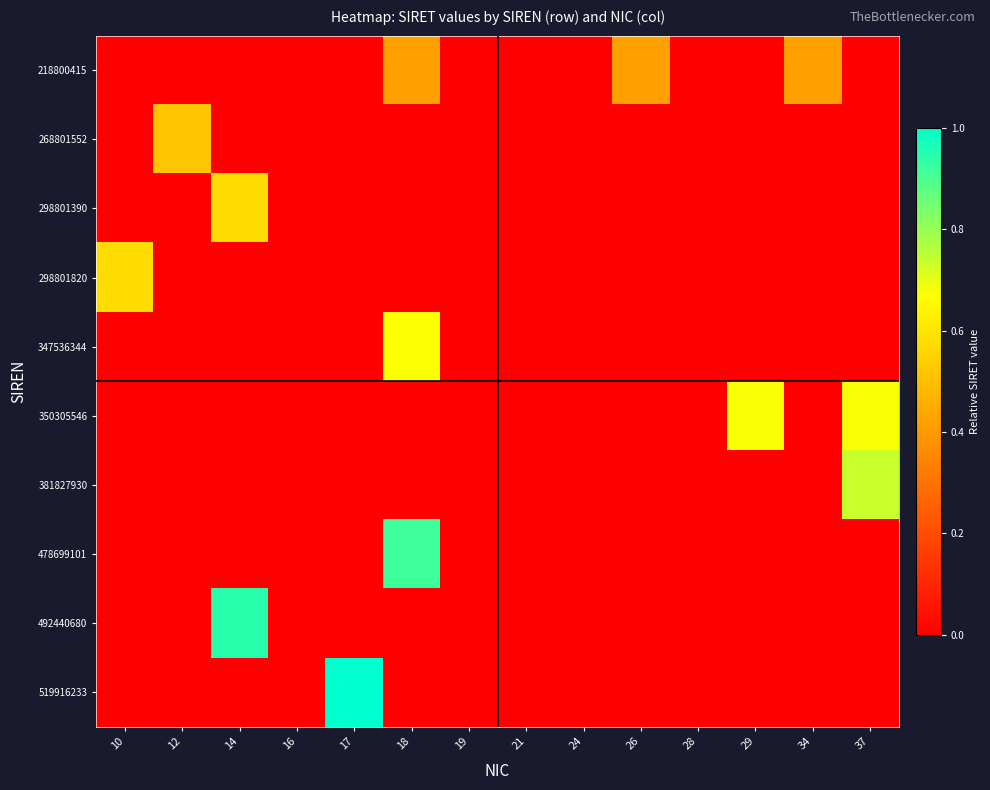

At how many categories does at least one series exceed 0?

9